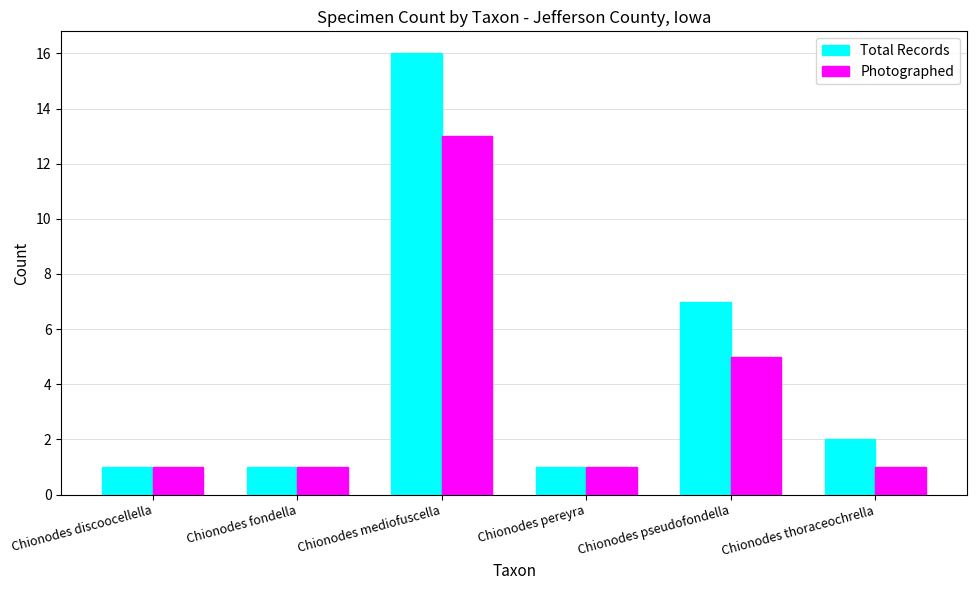

Does the chart contain any negative values?

No